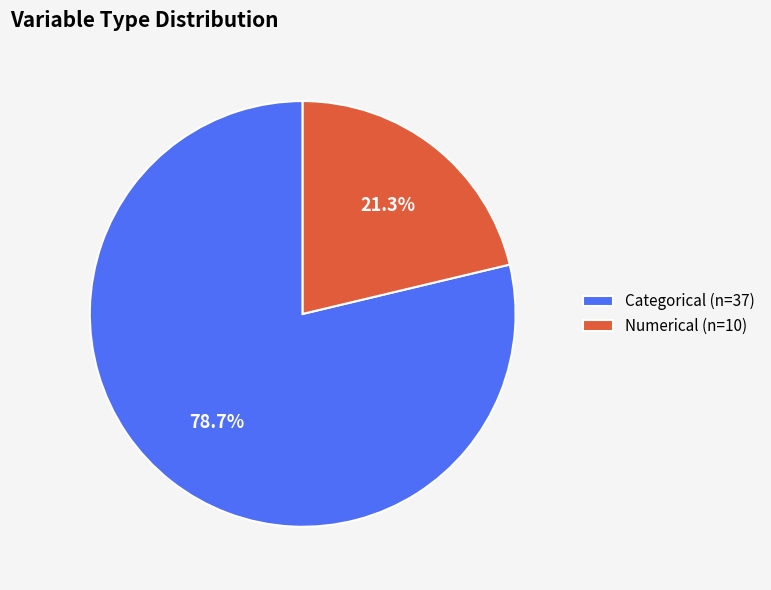

Is the sum of Categorical (n=37) and Numerical (n=10) greater than half?

Yes